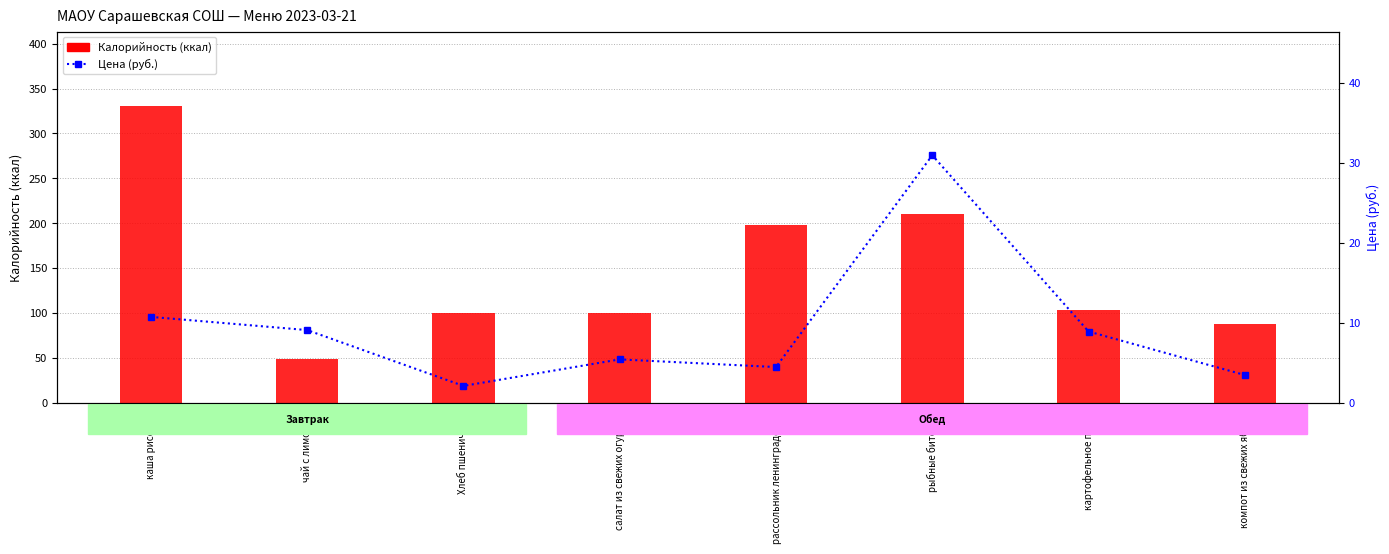

List the series in order of their peak value, highest first.

Калорийность, Цена